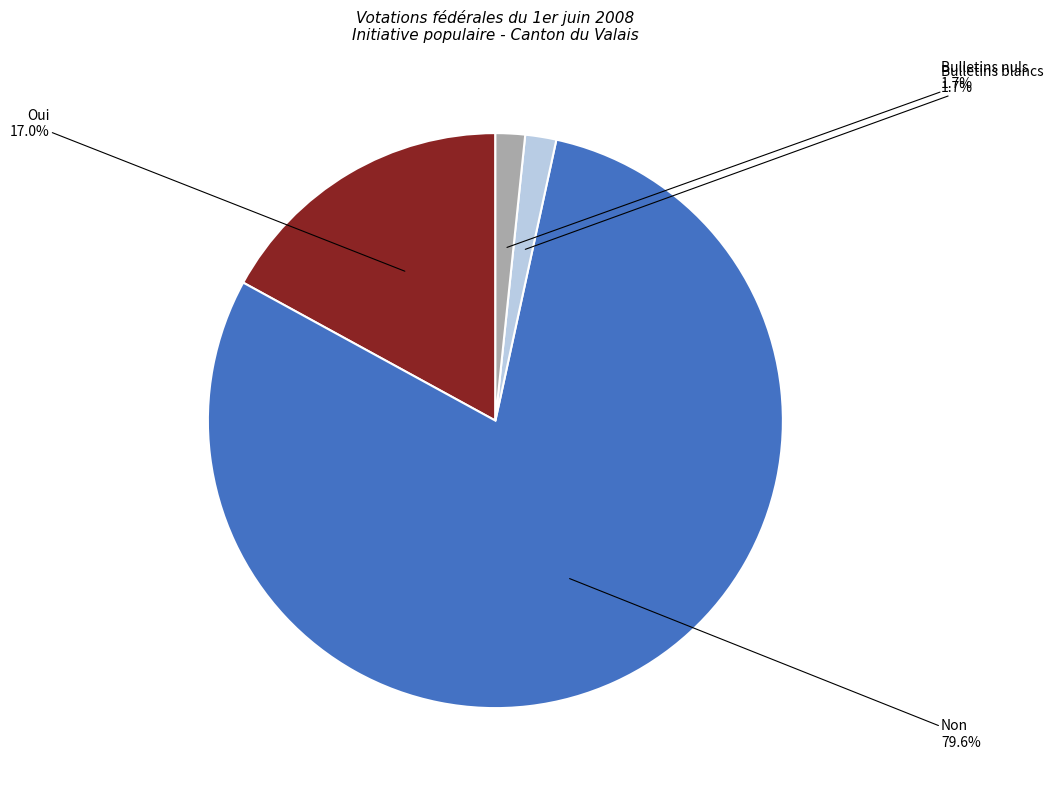

How many segments does this pie chart have?

4